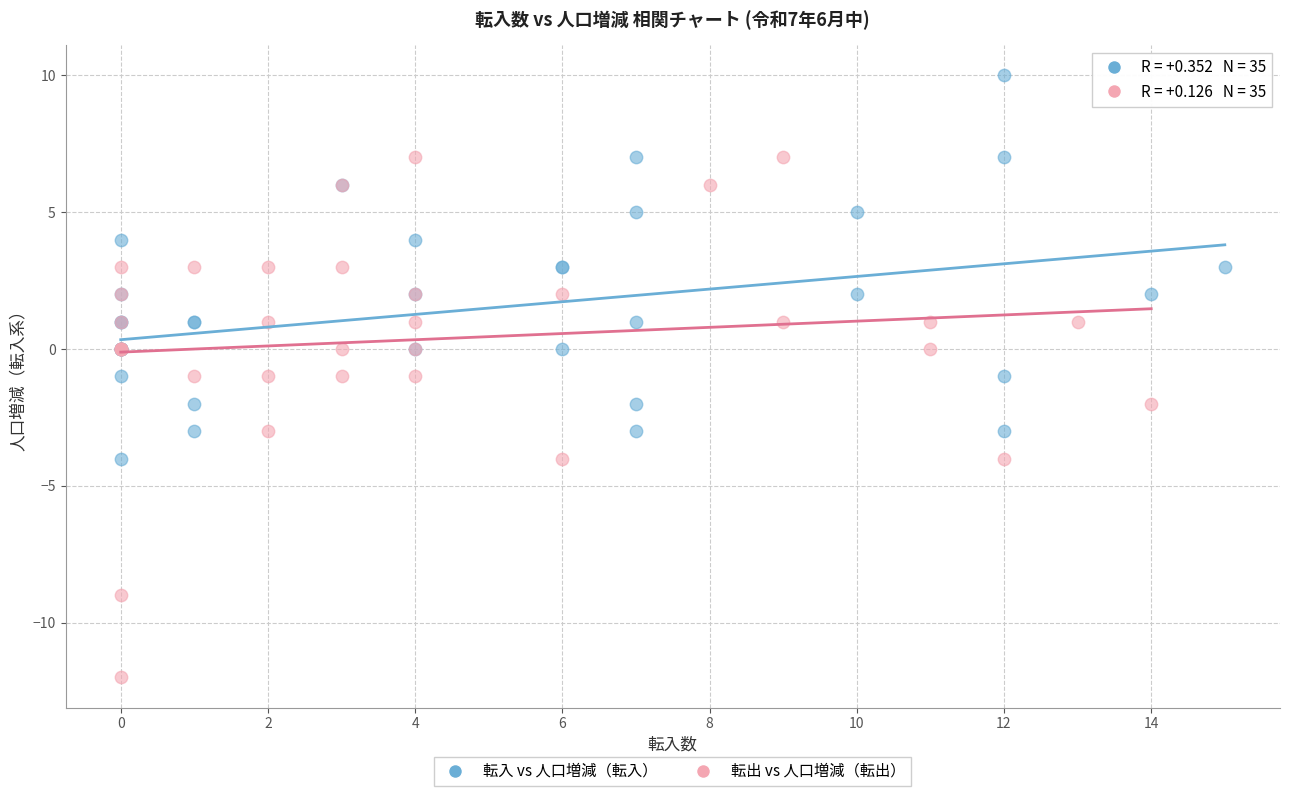

Which series reaches the maximum Y coordinate?

転入 vs 人口増減（転入）